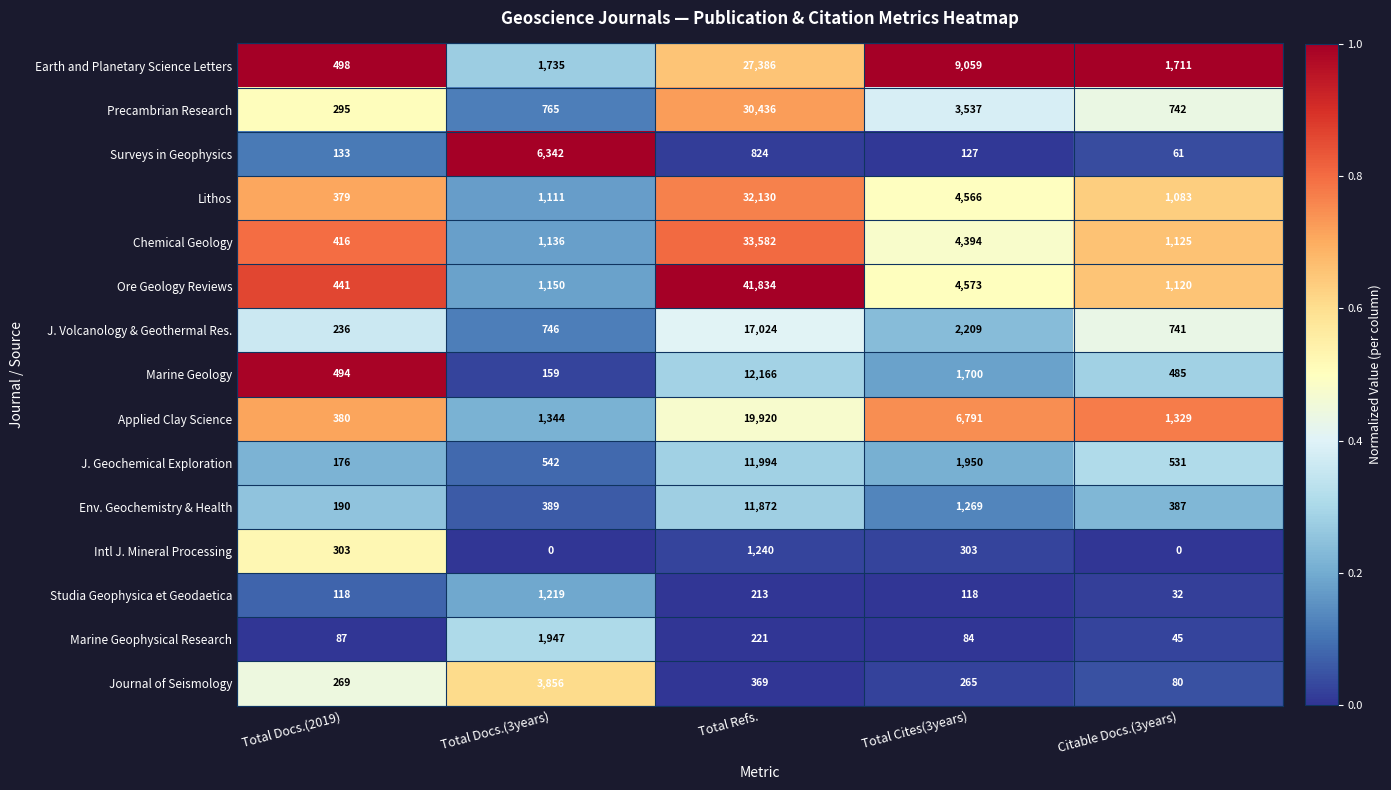

Rank the series by their maximum value, from lowest to highest.

Studia Geophysica et Geodaetica, Intl J. Mineral Processing, Marine Geophysical Research, Journal of Seismology, Surveys in Geophysics, Env. Geochemistry & Health, J. Geochemical Exploration, Marine Geology, J. Volcanology & Geothermal Res., Applied Clay Science, Earth and Planetary Science Letters, Precambrian Research, Lithos, Chemical Geology, Ore Geology Reviews